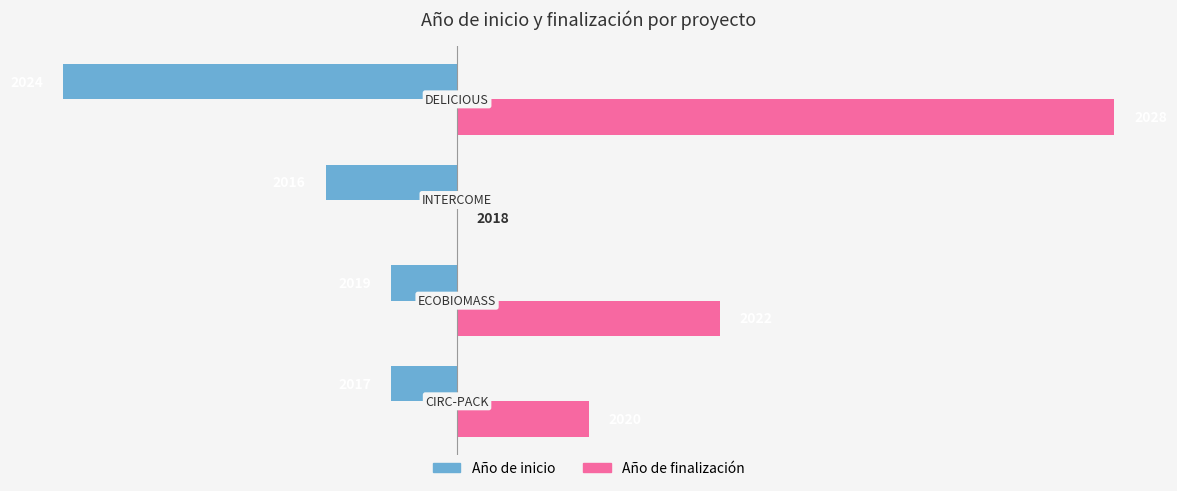

What are all the series names shown in the legend?

Año de inicio, Año de finalización